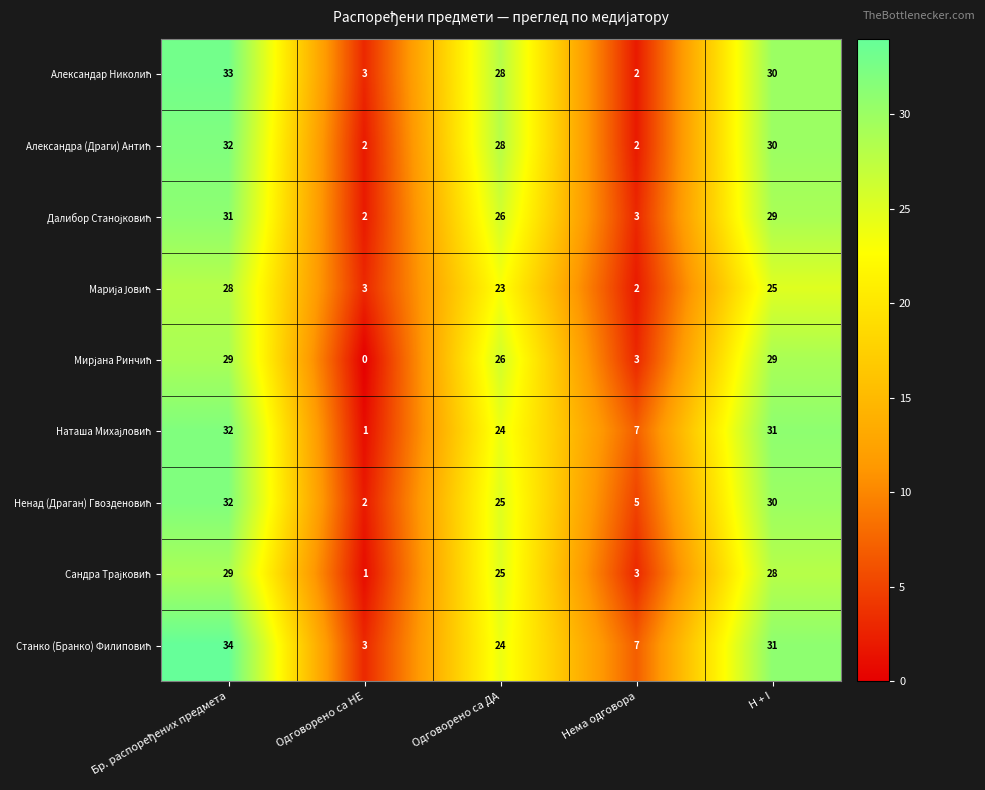

What is the maximum value shown in the chart?

34